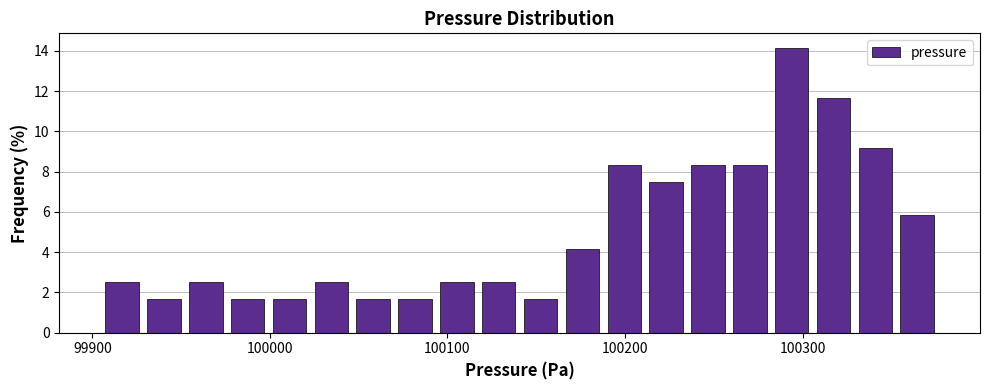

Around what value on the x-axis is the tallest bar? Give the approximate position of its centre, as read against the axis.

100290